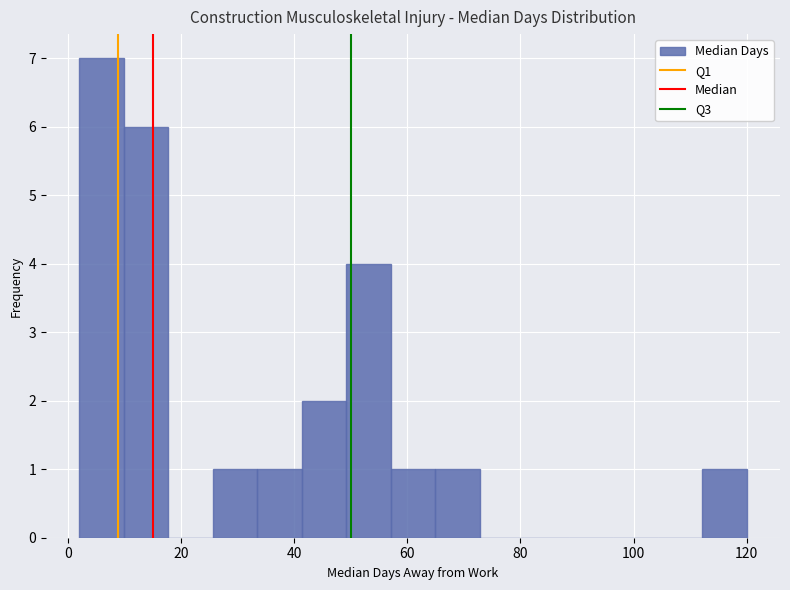

Read against the x-axis, roughly where is the centre of the tallest bar?

6